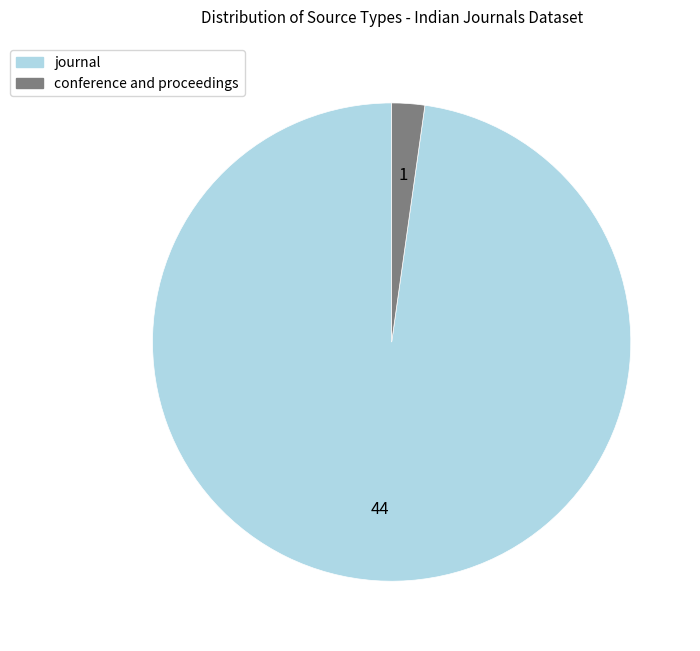

Between conference and proceedings and journal, which is larger?

journal